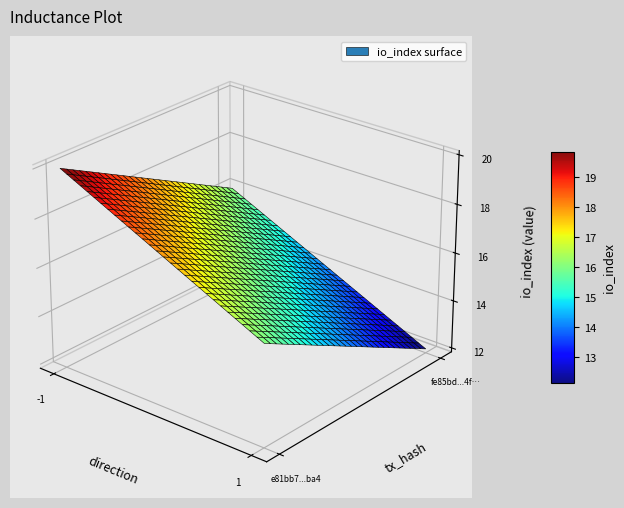

The e81bb7d94cf49541a73ebb3ecd88727a5ab8ba4 series shows -1 at direction. True or false?

True